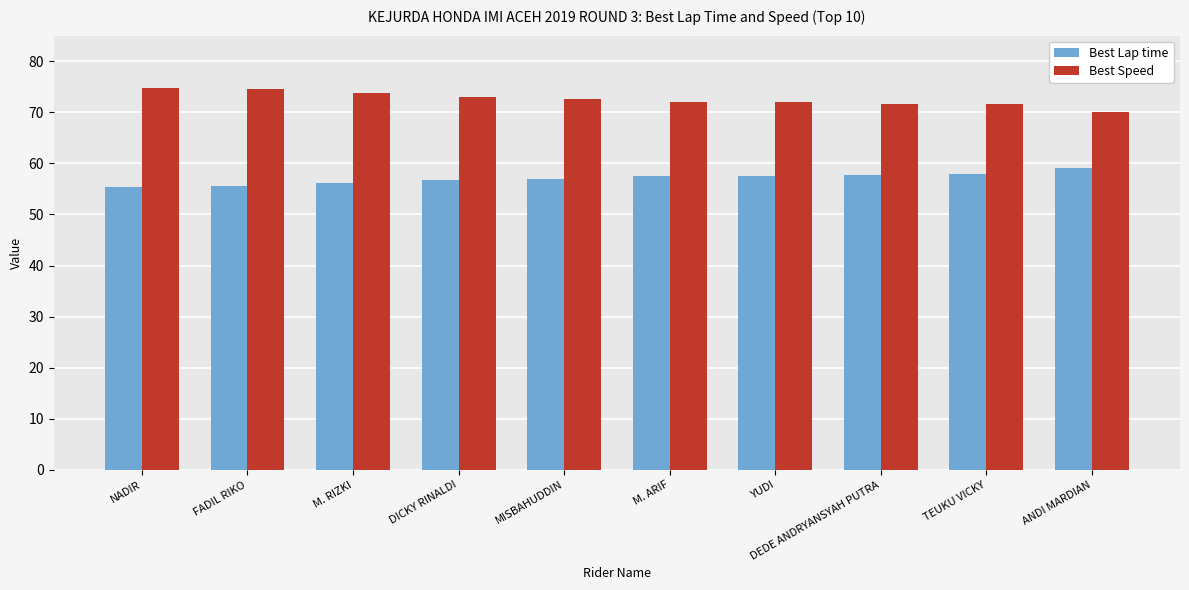

How many categories are shown in the chart?

10